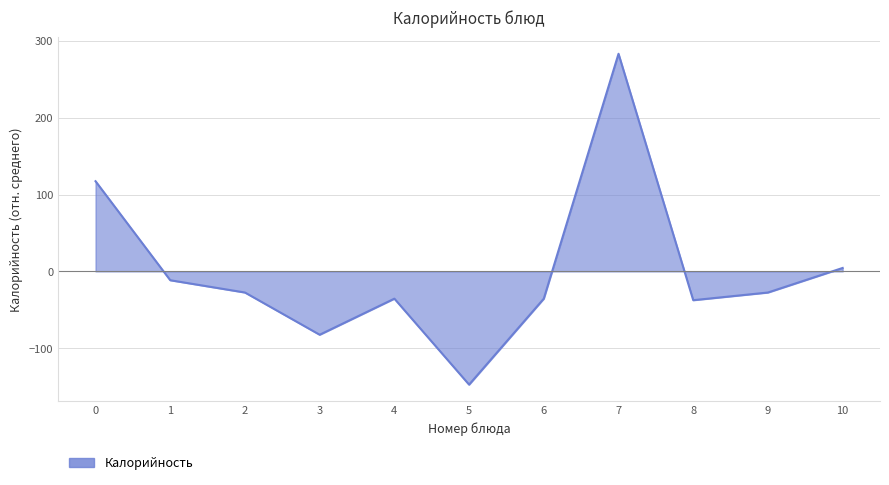

How many interior local valleys (lower than both neighbors) does the data have?

3